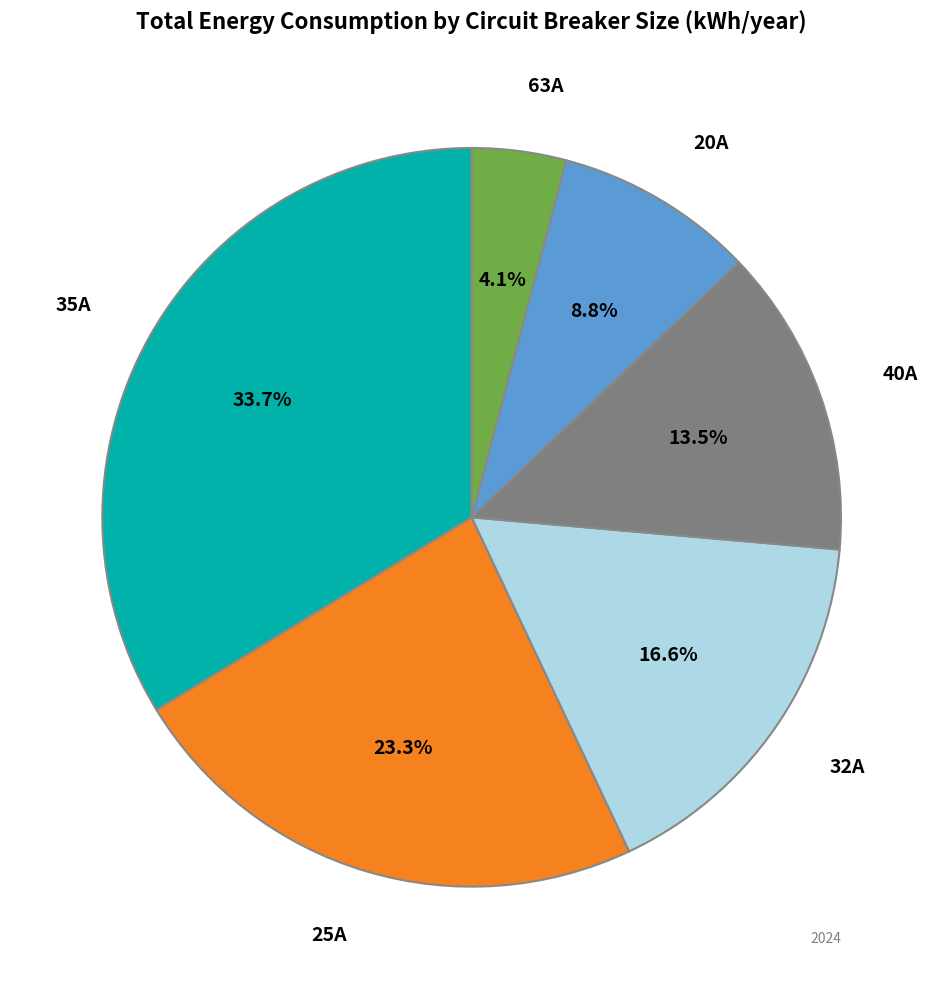

What percentage is NOT represented by 25A?

76.7%